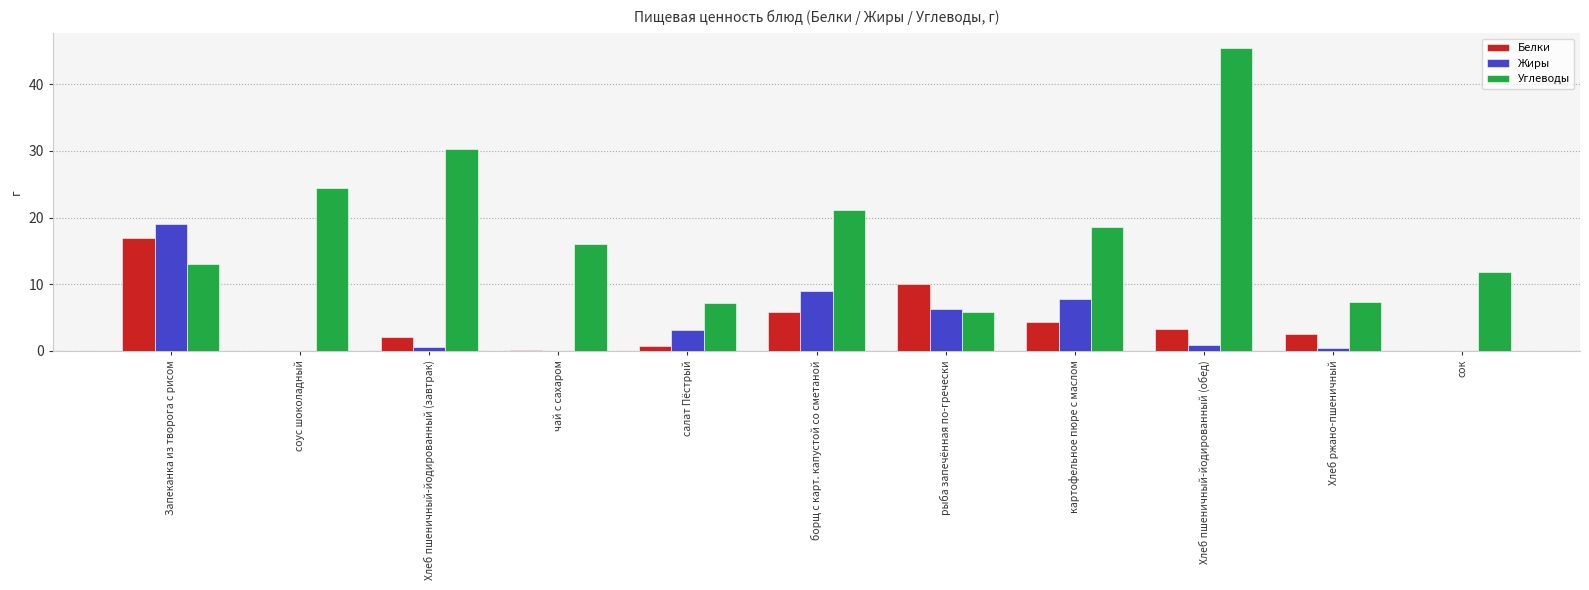

Which series has the widest spread of values?

Углеводы